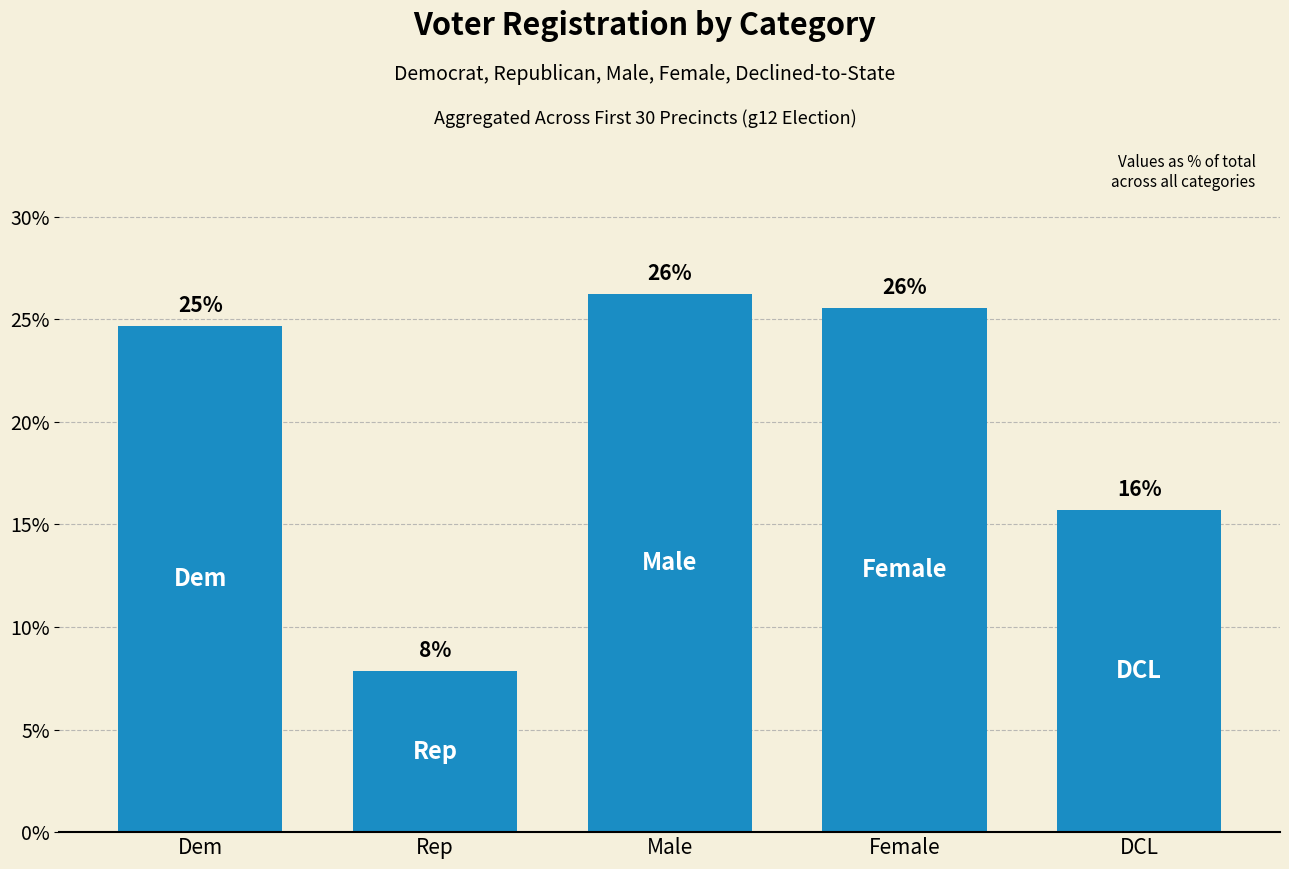

What is the sum of all values?

100.0